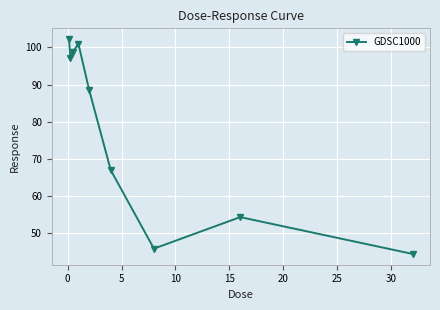

How many points are higher than both their immediate neighbors (excluding endpoints)?

2